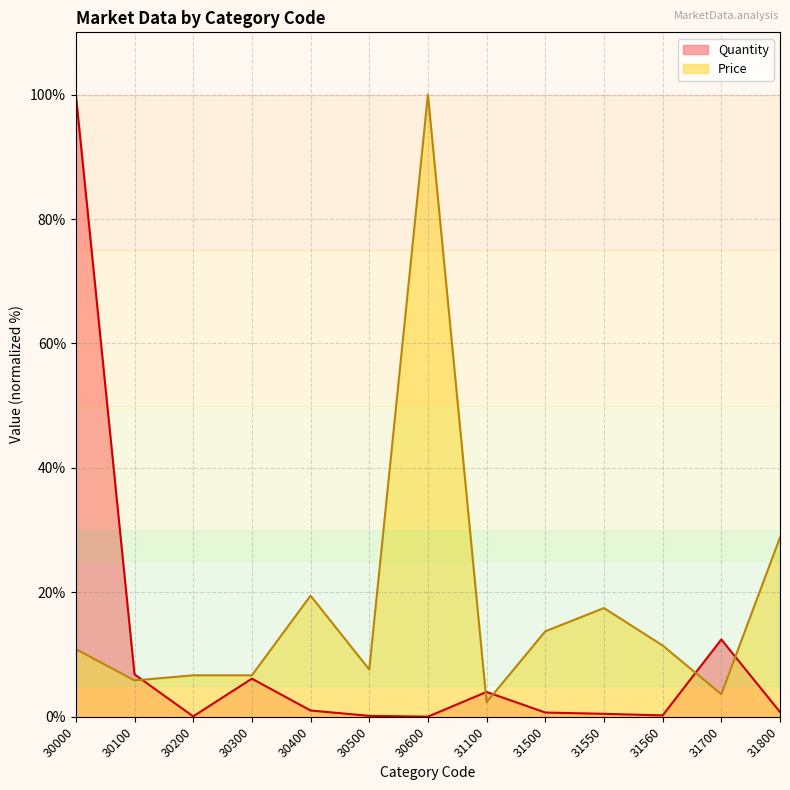

The value of Quantity at 31100 is 5.7. True or false?

False